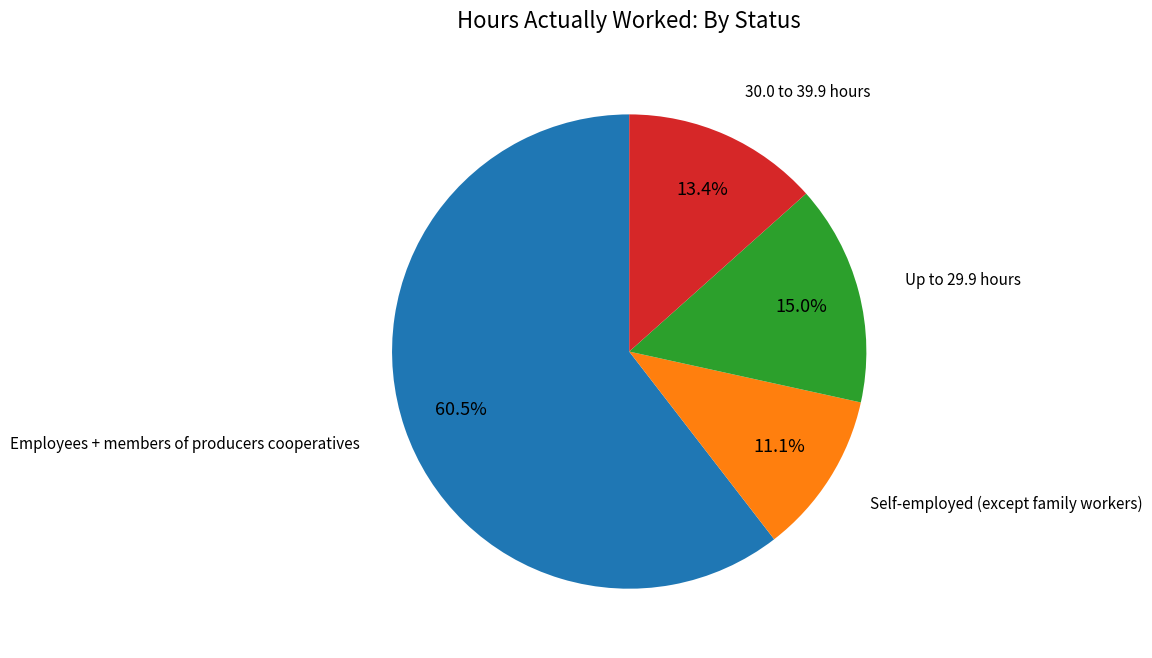

Does any single category account for the majority?

Yes